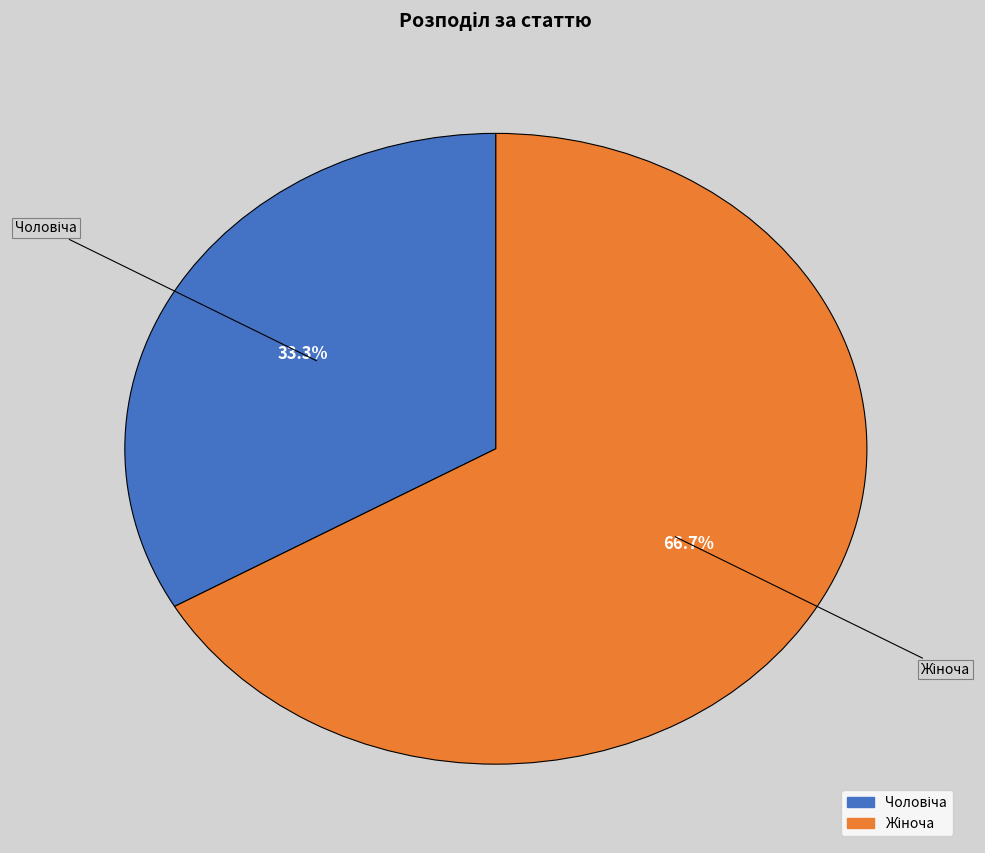

Does any single category account for the majority?

Yes